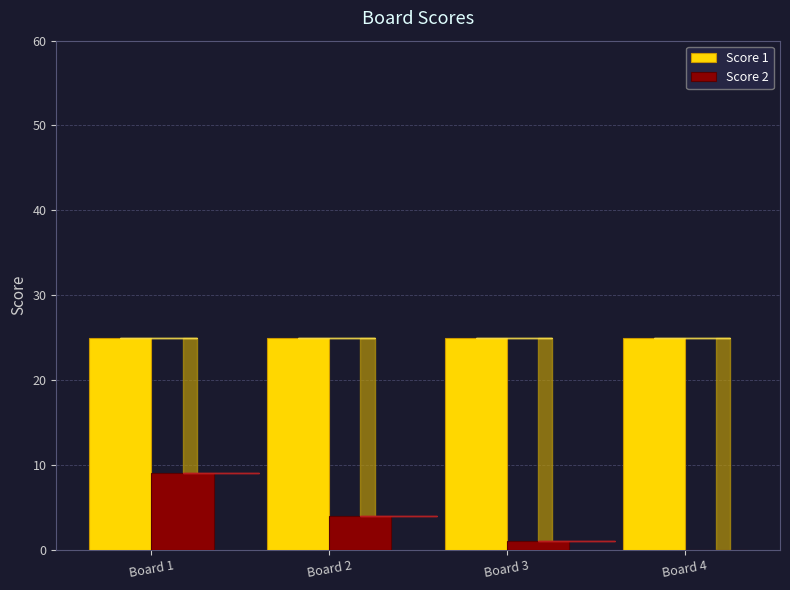

Does the chart contain stacked bars?

No